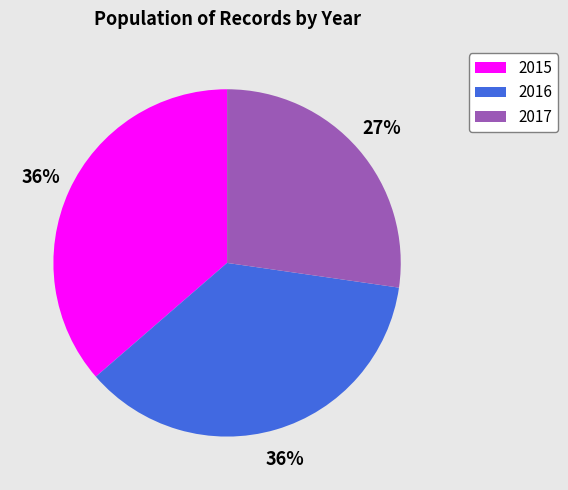

Between 2017 and 2015, which is larger?

2015